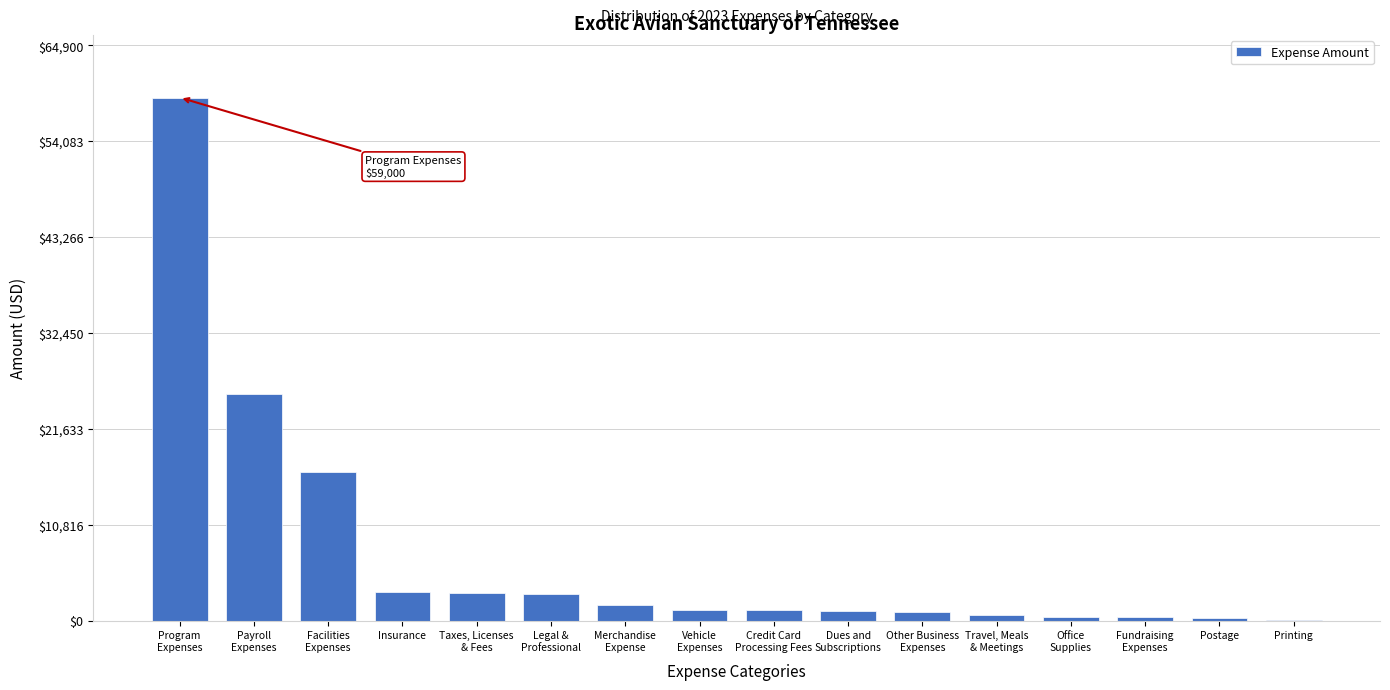

What is the maximum value shown in the chart?

59000.0